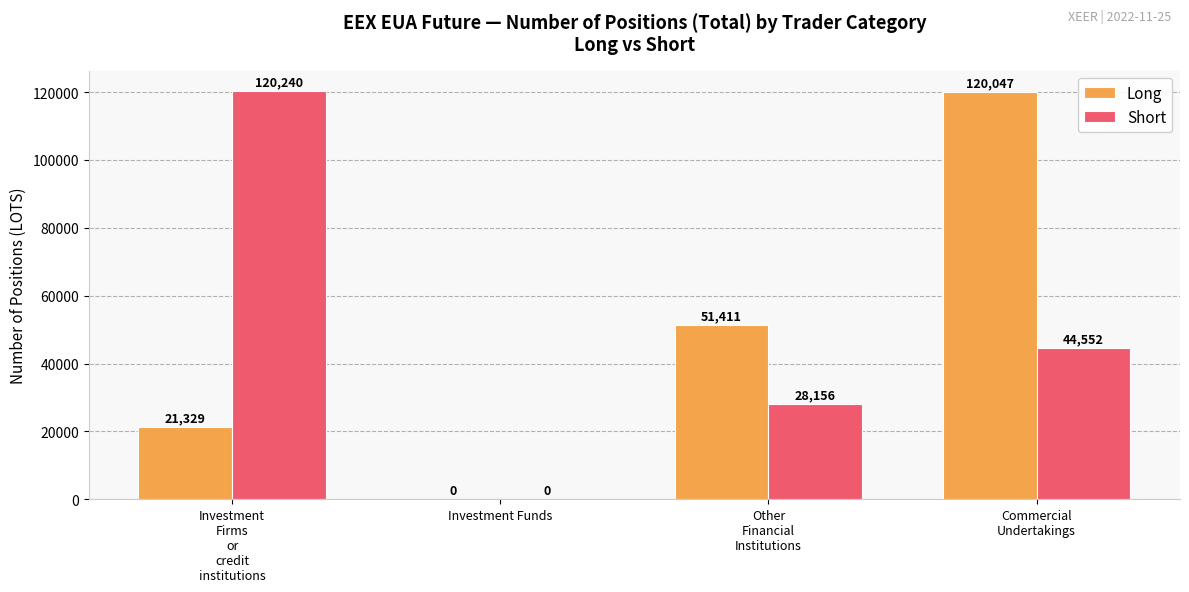

Reading right to left, what are all the values shown in this chart?

Long: 120047	51411	0	21329
Short: 44552	28156	0	120240